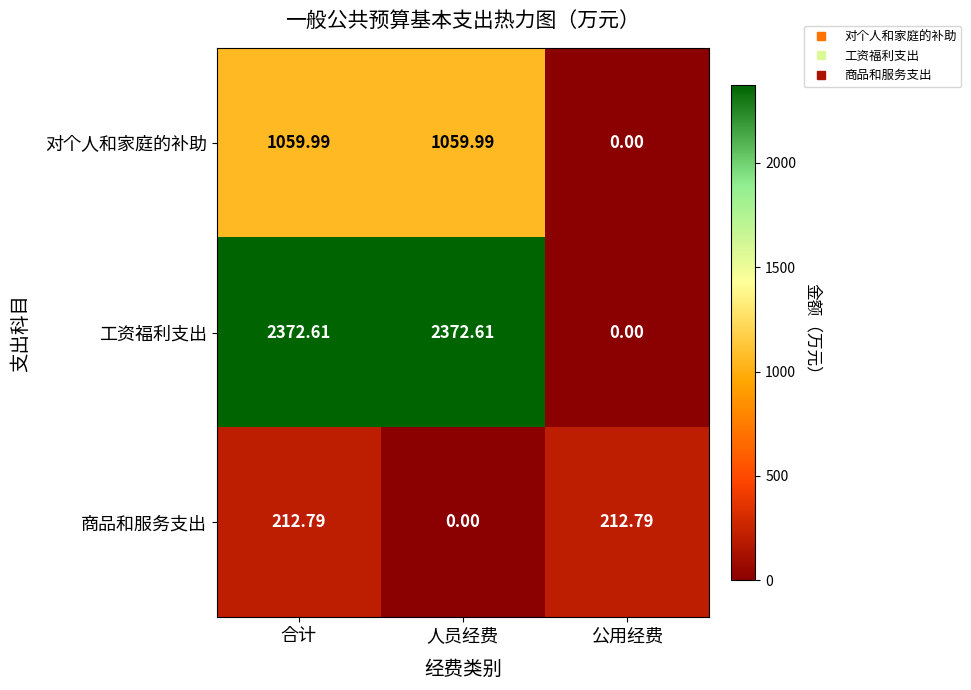

Between 合计 and 人员经费, which series saw the biggest shift?

商品和服务支出